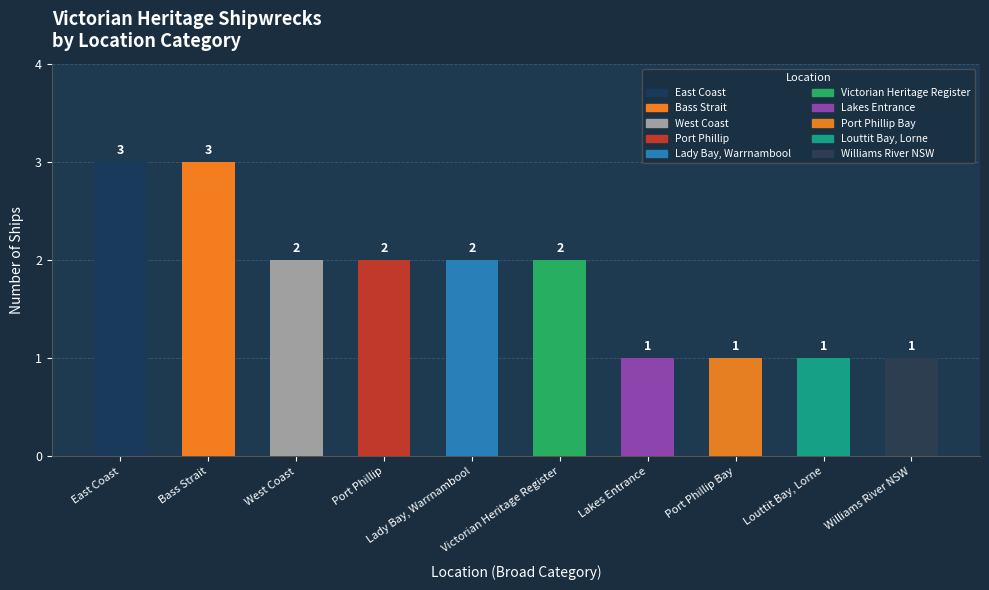

How many values are between 1 and 2?

8